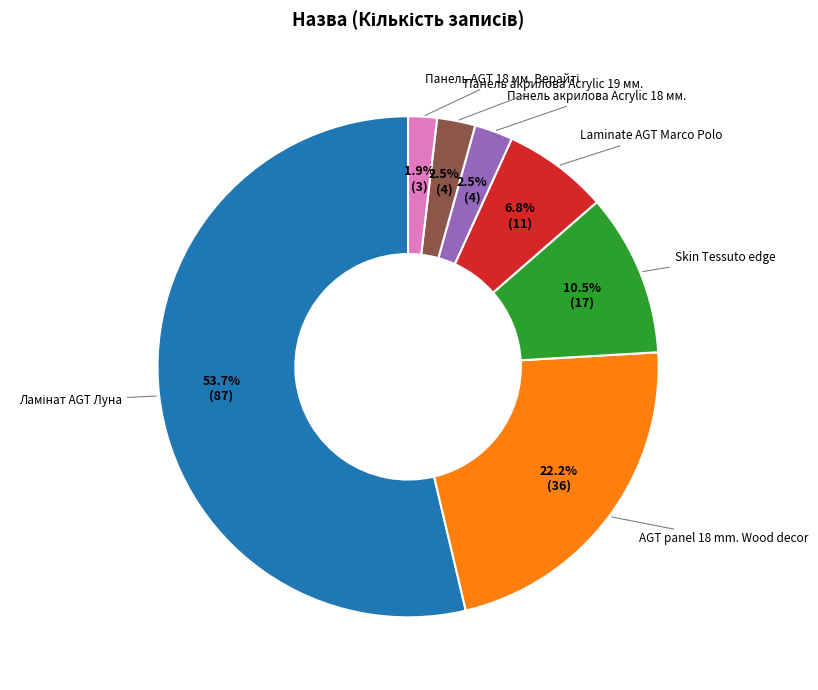

Is there any slice that represents more than half of the pie?

Yes